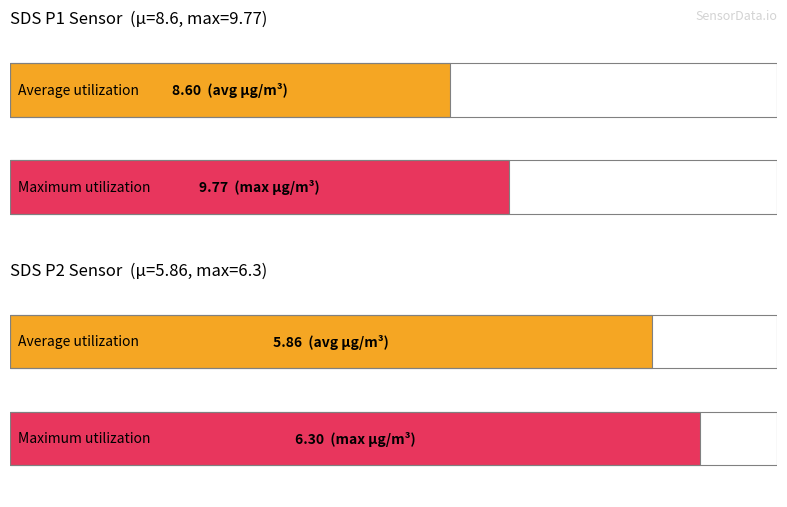

How many bars are there in each group?

2